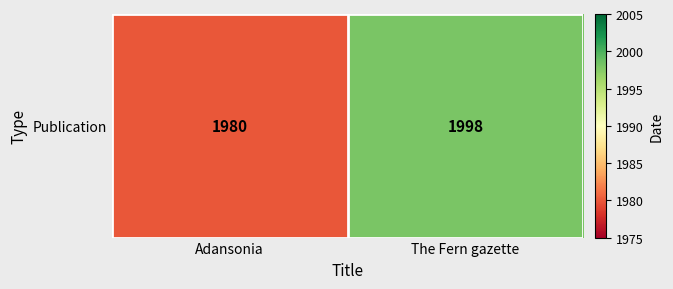

Rank the categories by value from highest to lowest.

The Fern gazette, Adansonia